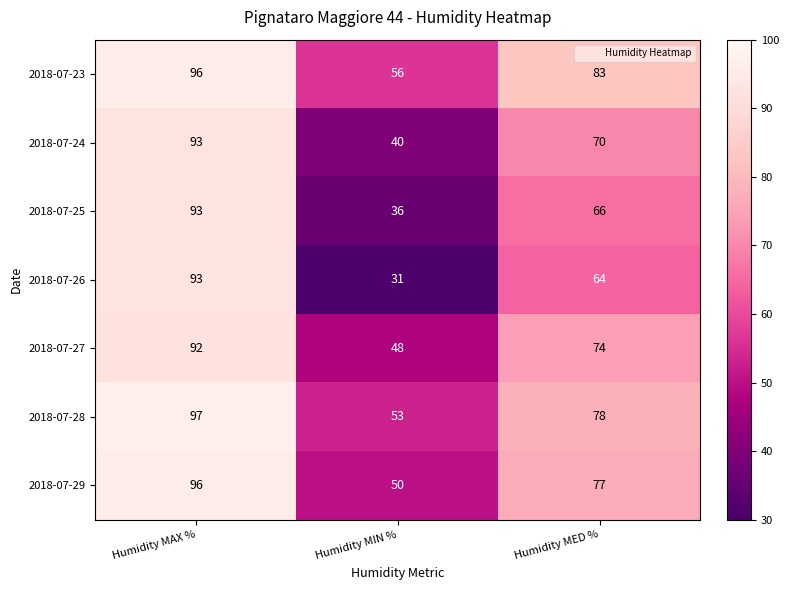

Is it true that 2018-07-27 equals 92 at Humidity MAX %?

True